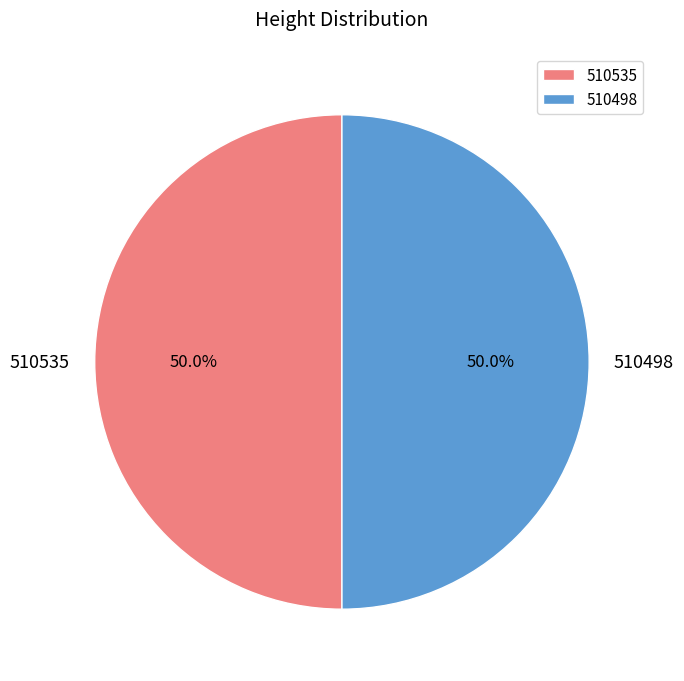

Is it true that 510498 is 50% of the pie?

True